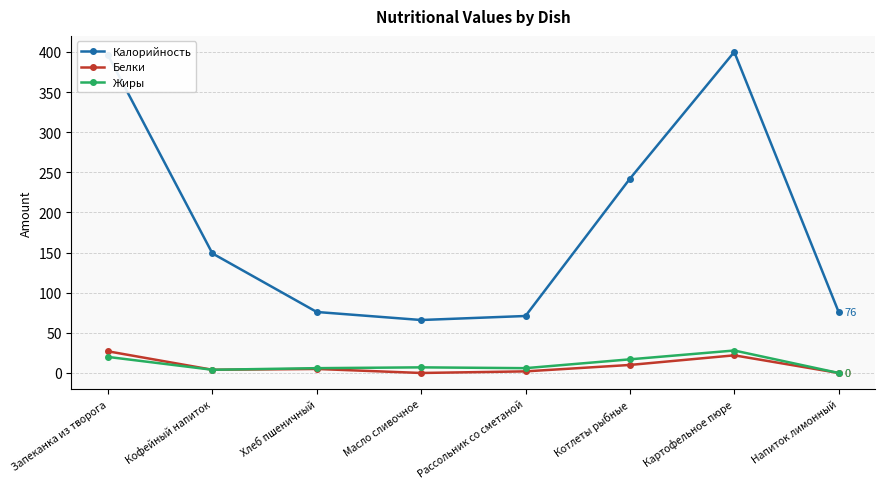

What is the sum of the Калорийность values at Картофельное пюре and Кофейный напиток?

549